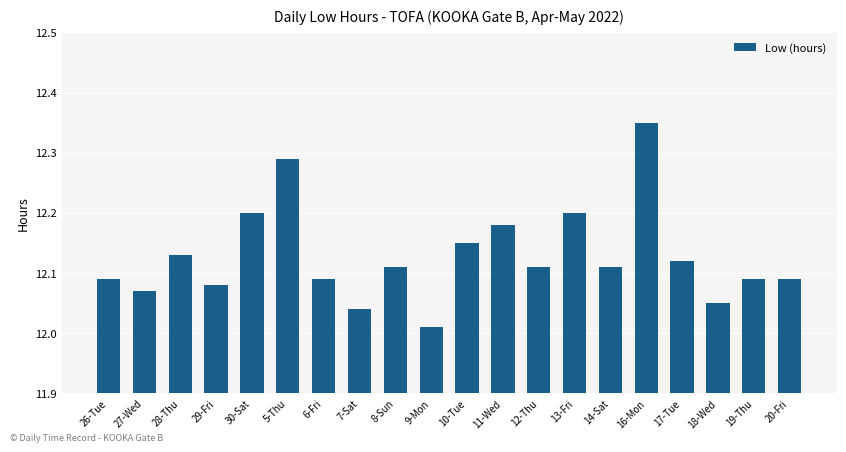

What is the difference between the maximum and minimum values?

0.3